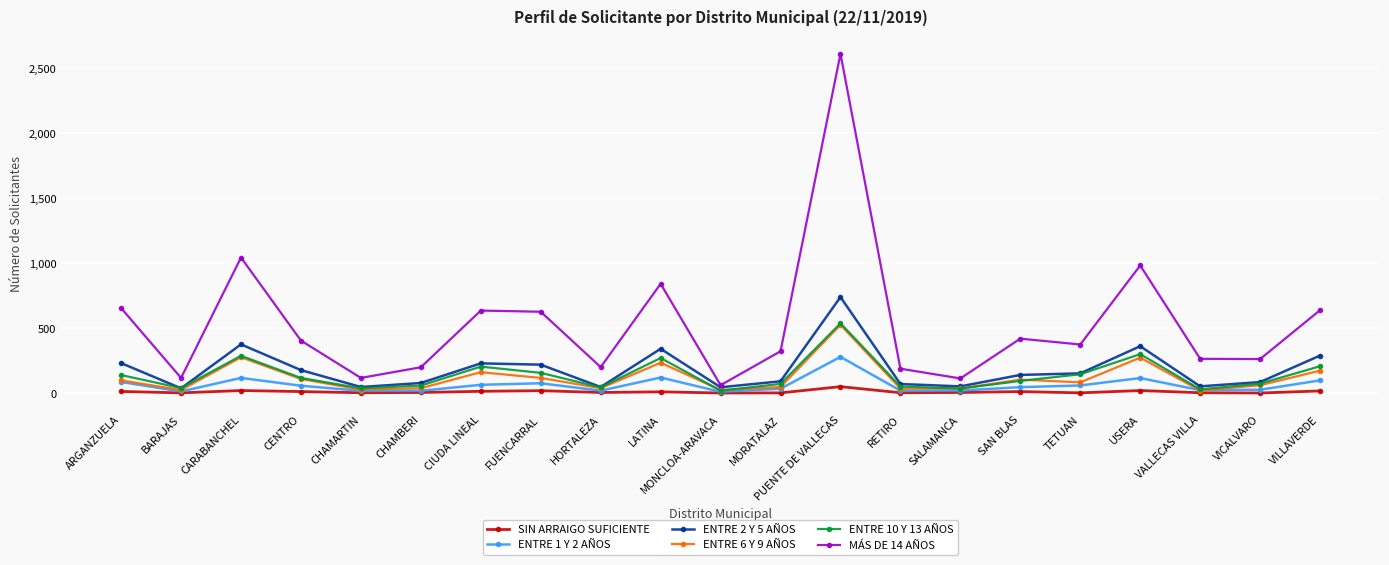

What is the label of the 15th point from the left?

SALAMANCA